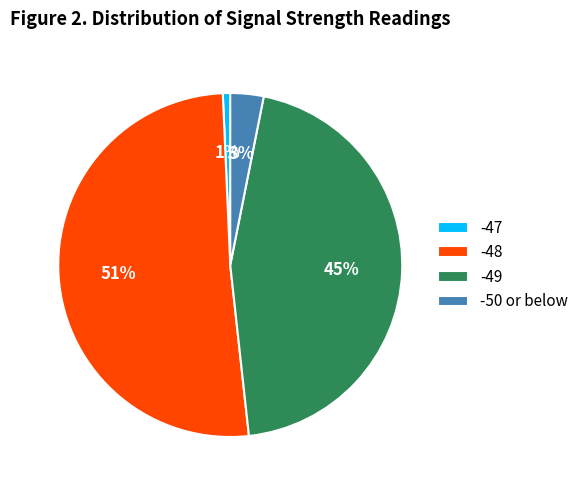

Is there any slice that represents more than half of the pie?

Yes